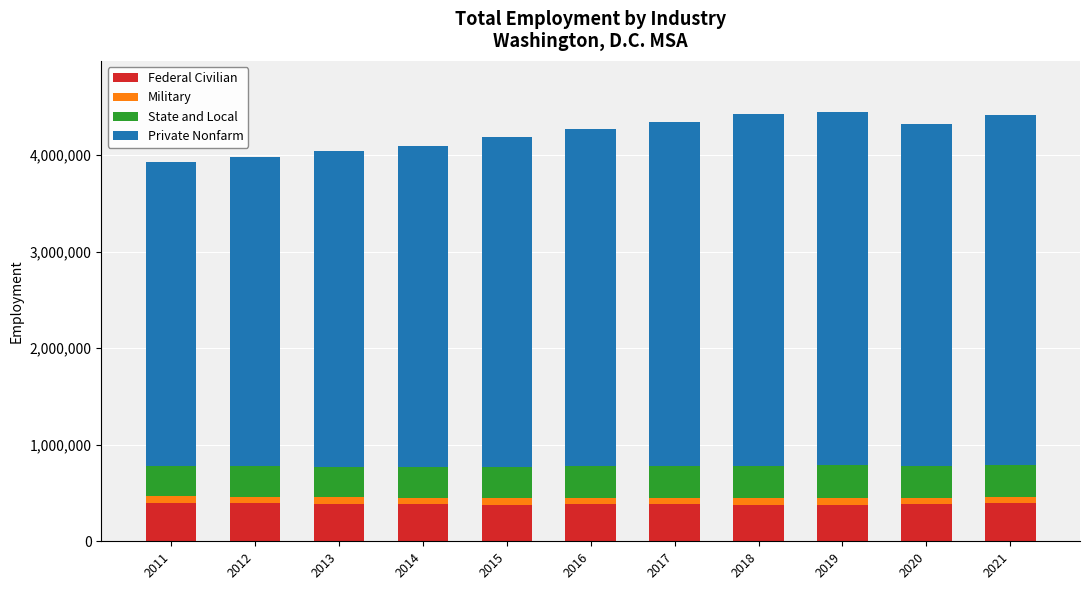

What is the highest value of the Federal Civilian series?

397905